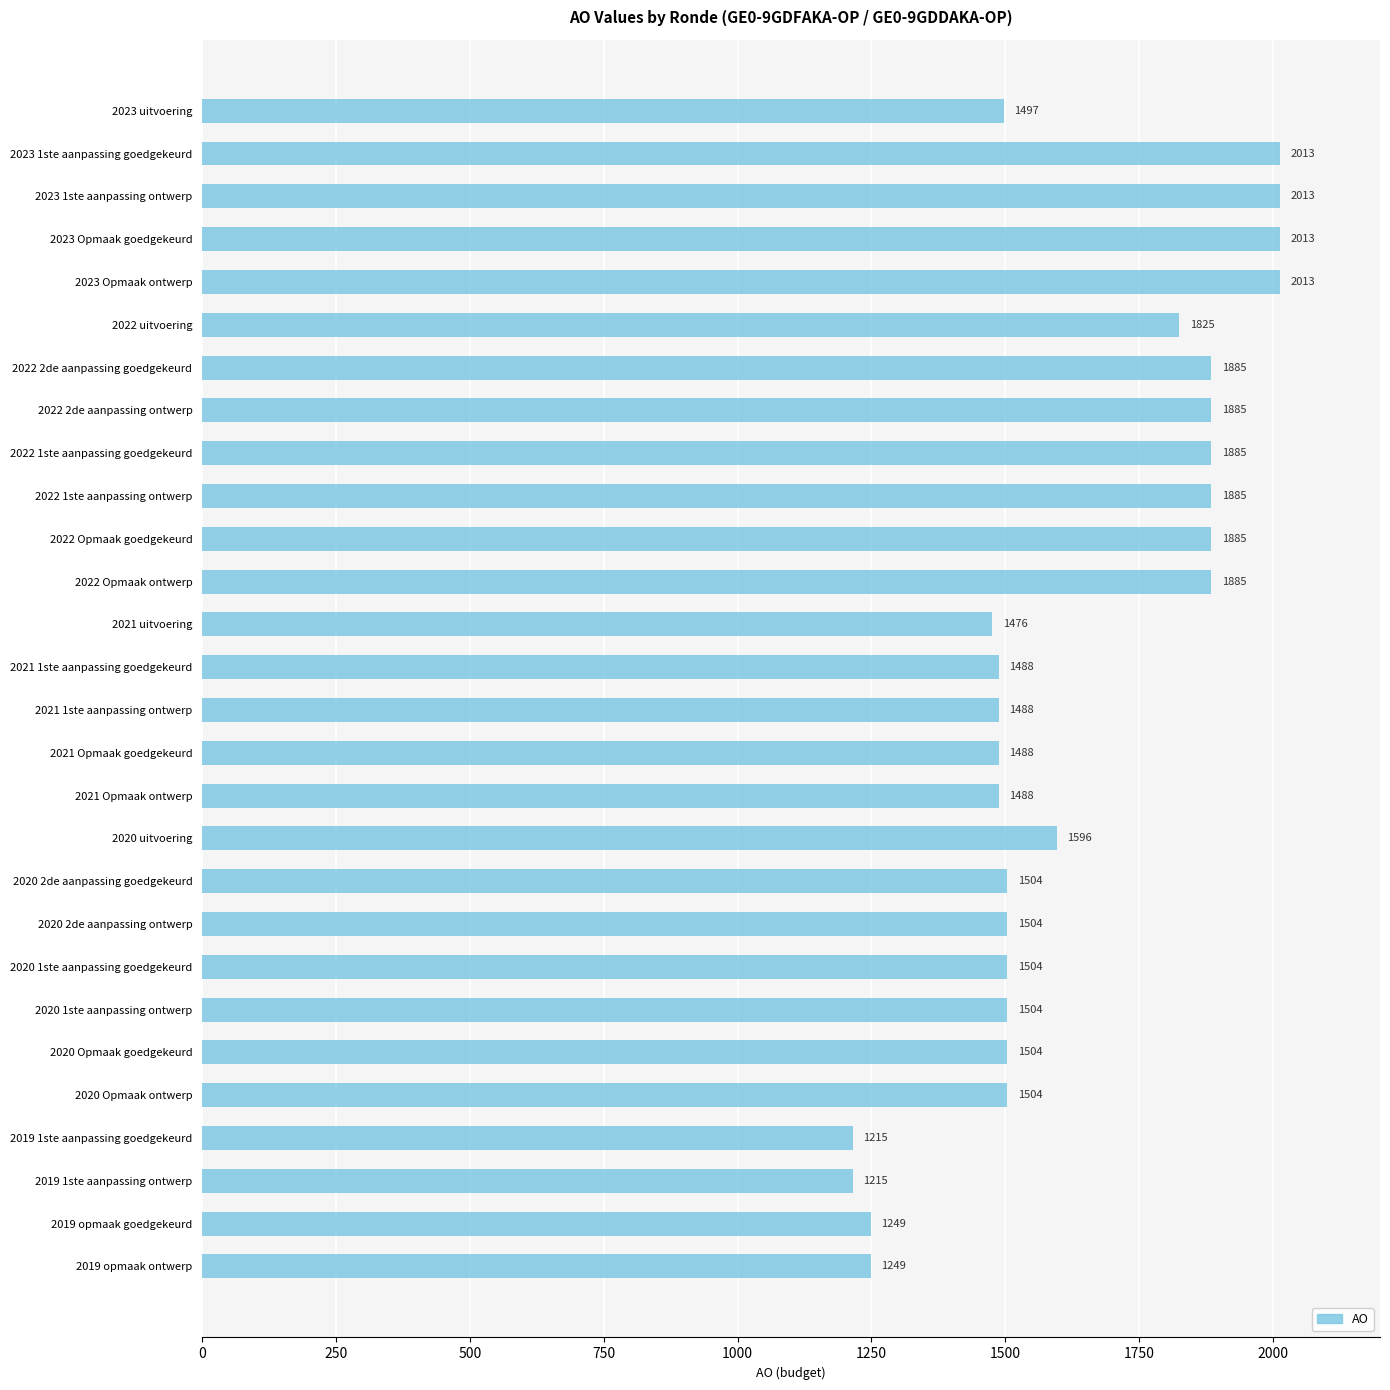

What is the greatest value displayed?

2013